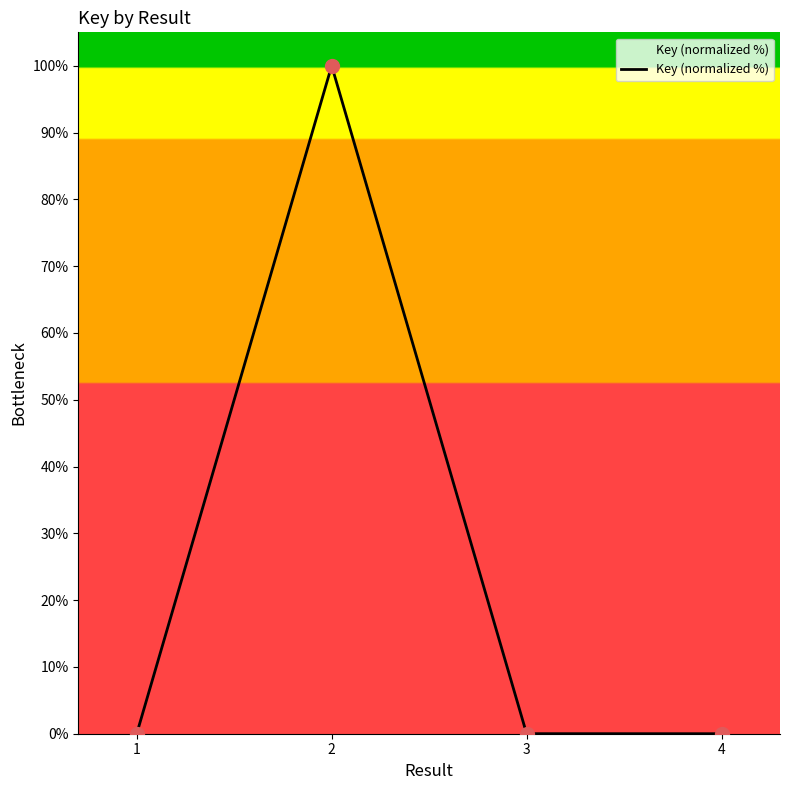

What is the difference between the maximum and minimum values?

100.0